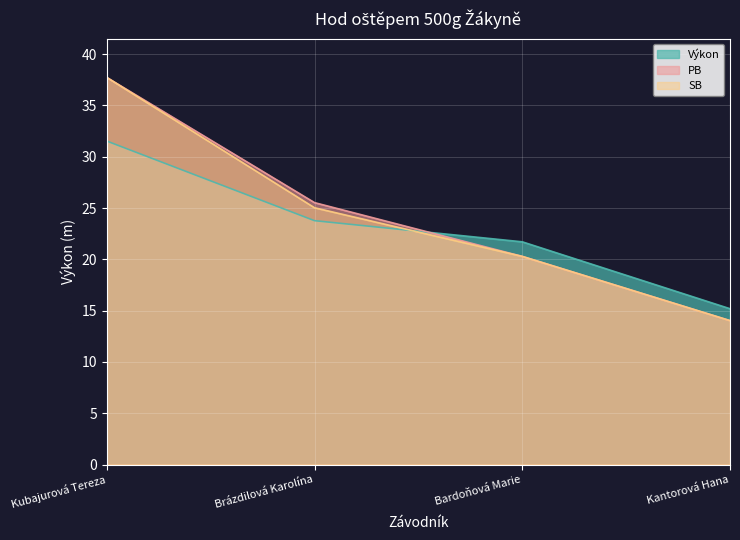

Which series has the largest range (max minus min)?

PB